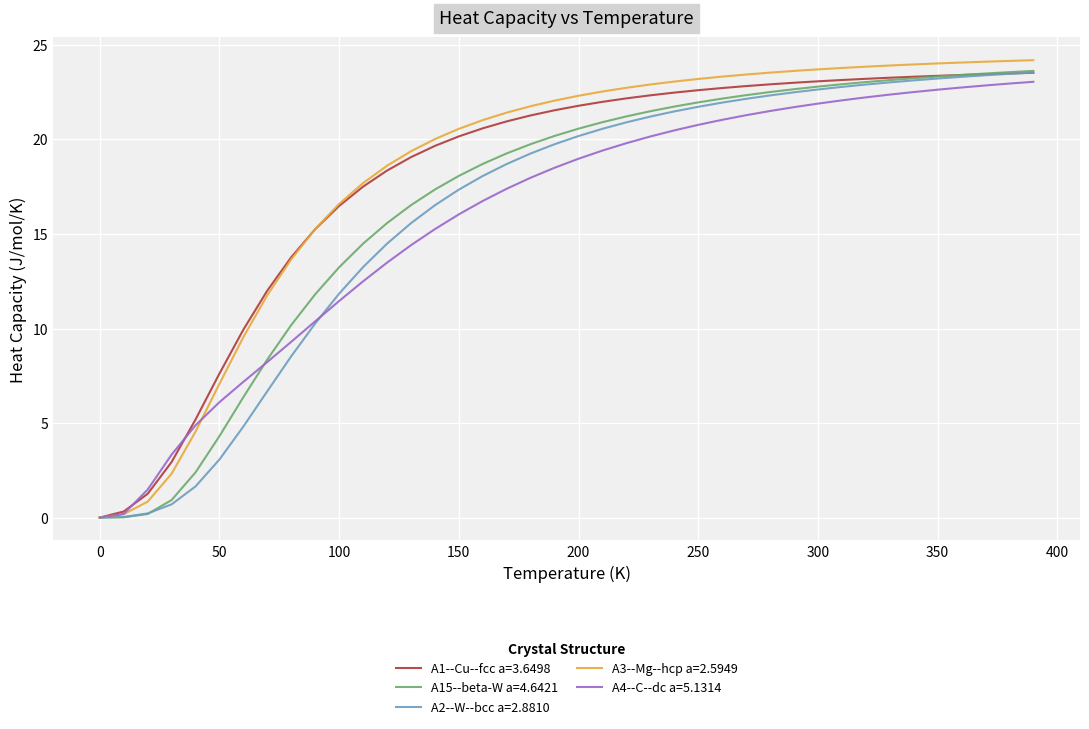

What is the maximum value for A3--Mg--hcp a=2.5949?

24.2